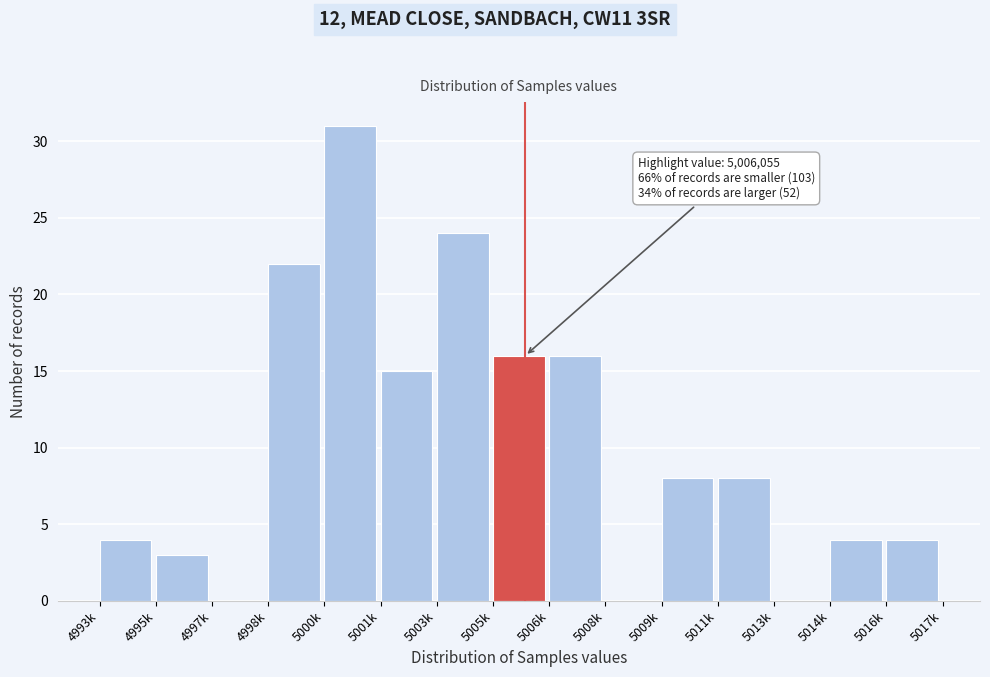

Reading right to left, what are all the values shown in this chart?

5016k=4	5014k=4	5013k=0	5011k=8	5009k=8	5008k=0	5006k=16	5005k=16	5003k=24	5001k=15	5000k=31	4998k=22	4997k=0	4995k=3	4993k=4